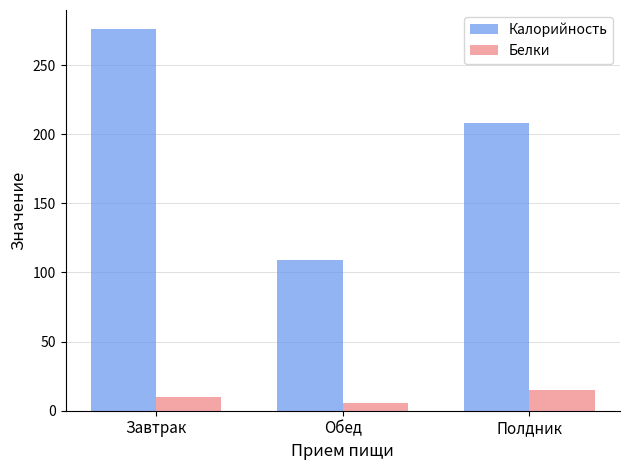

What is the label of the 3rd bar from the left?

Полдник